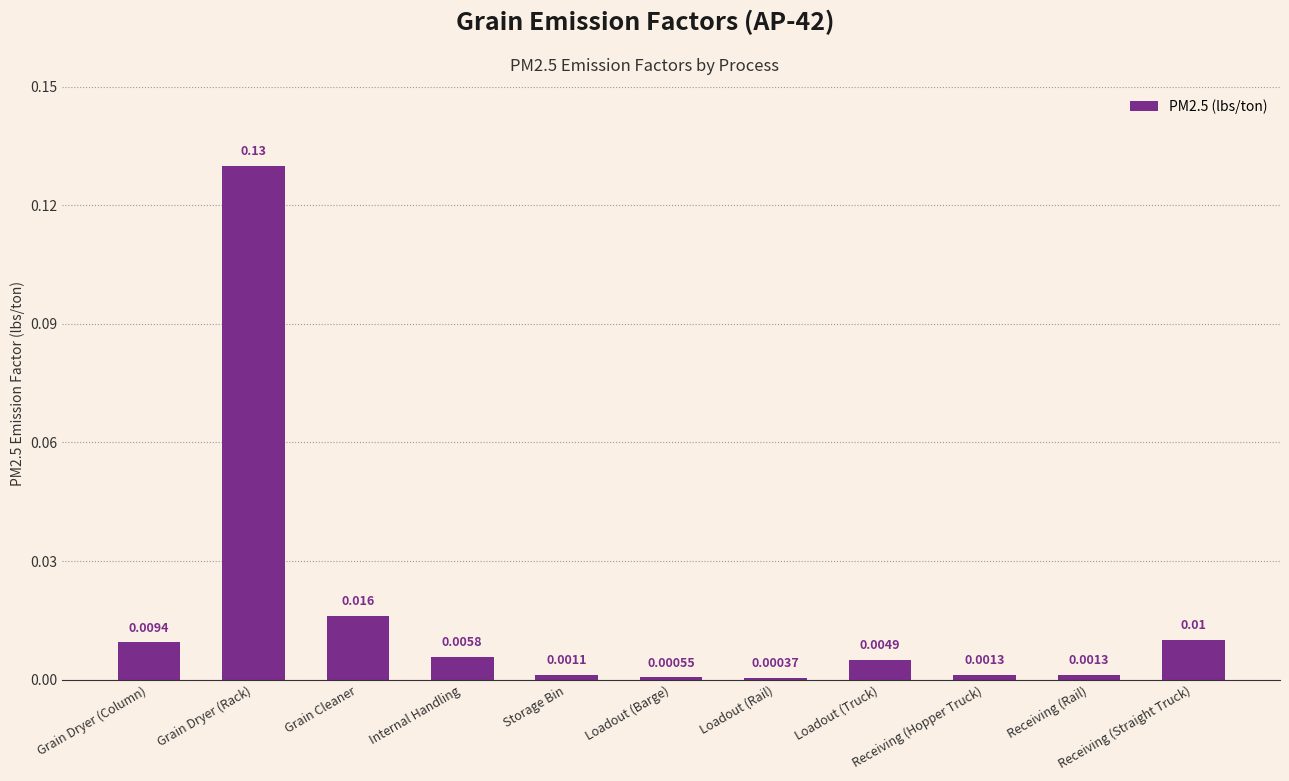

What position from the right is Internal Handling?

8